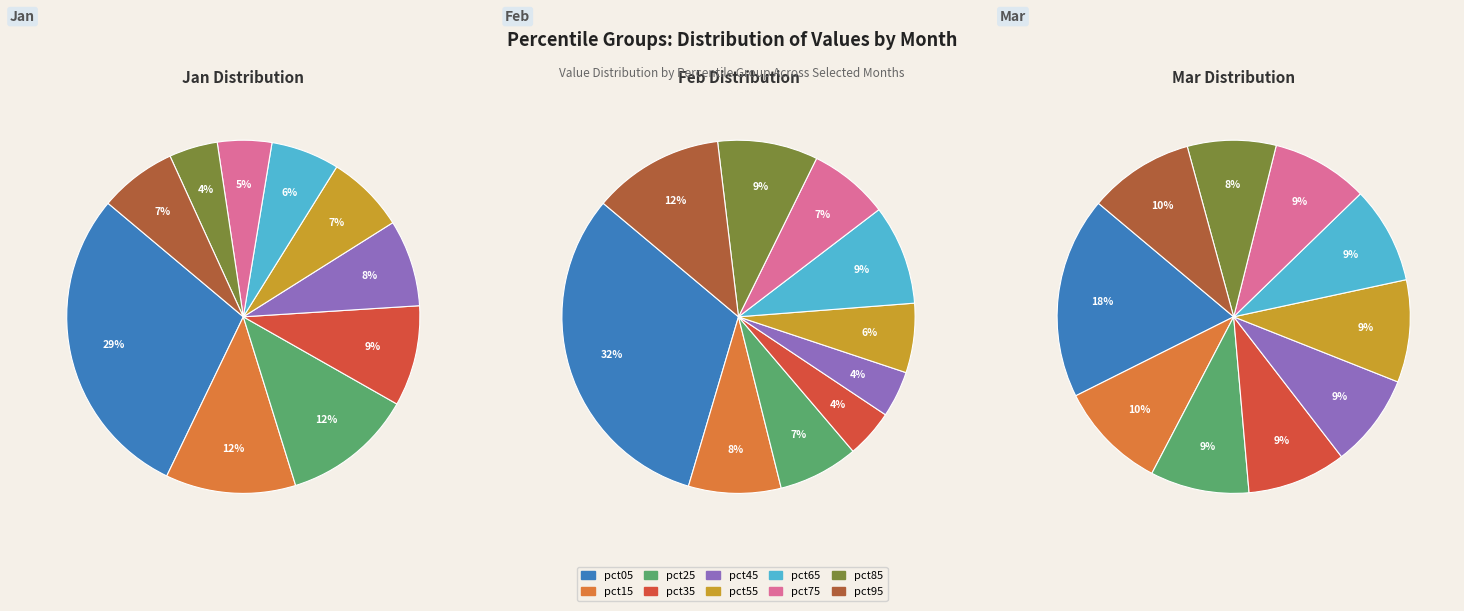

To the nearest percent, what is the difference between the largest and smallest slice percentages?

27%